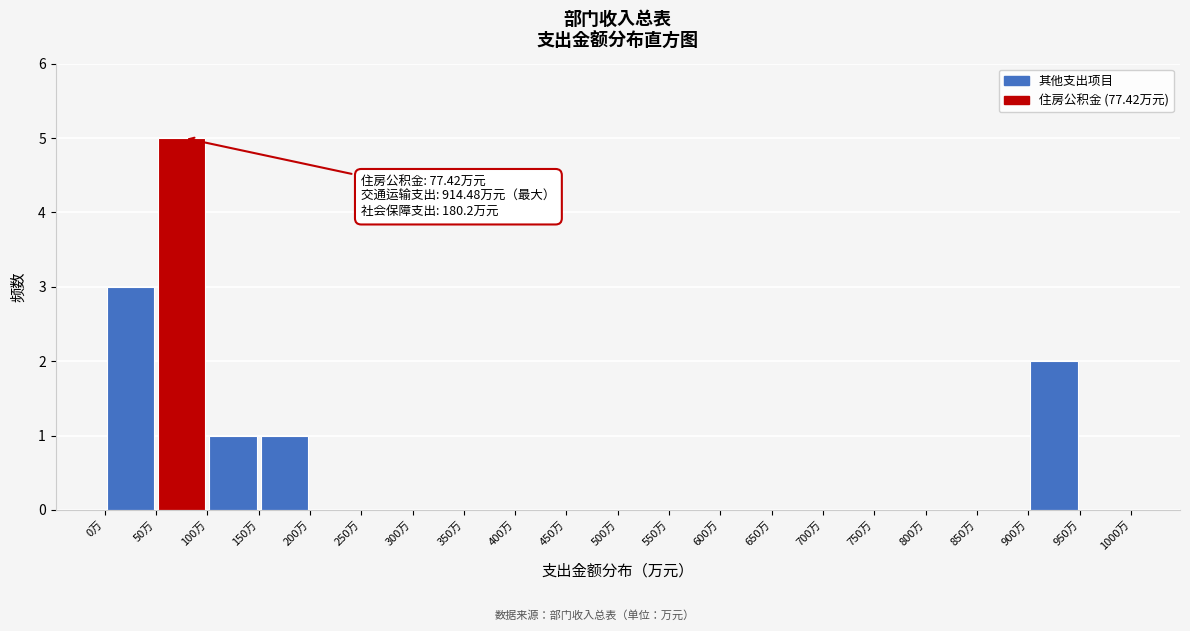

Which range on the x-axis has the tallest bar?

50 to 100